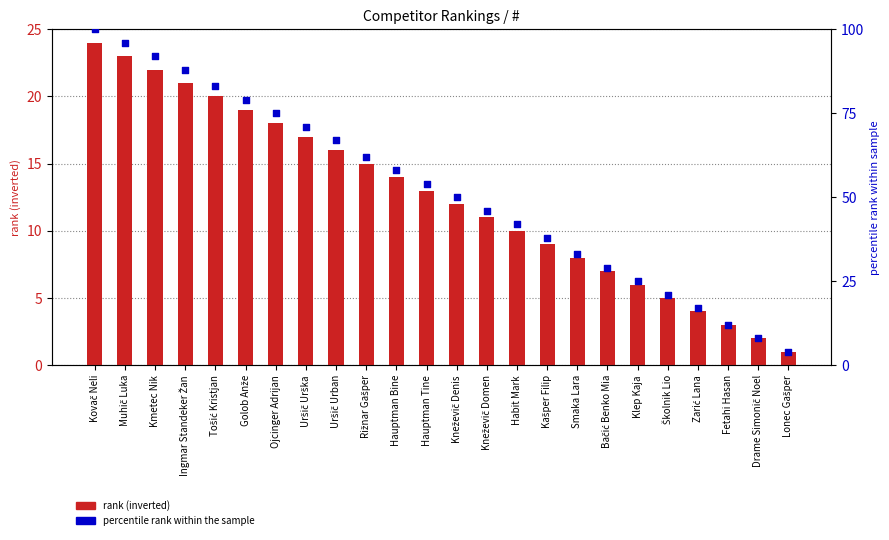

At which category is the sum across all series the highest?

Kovač Neli